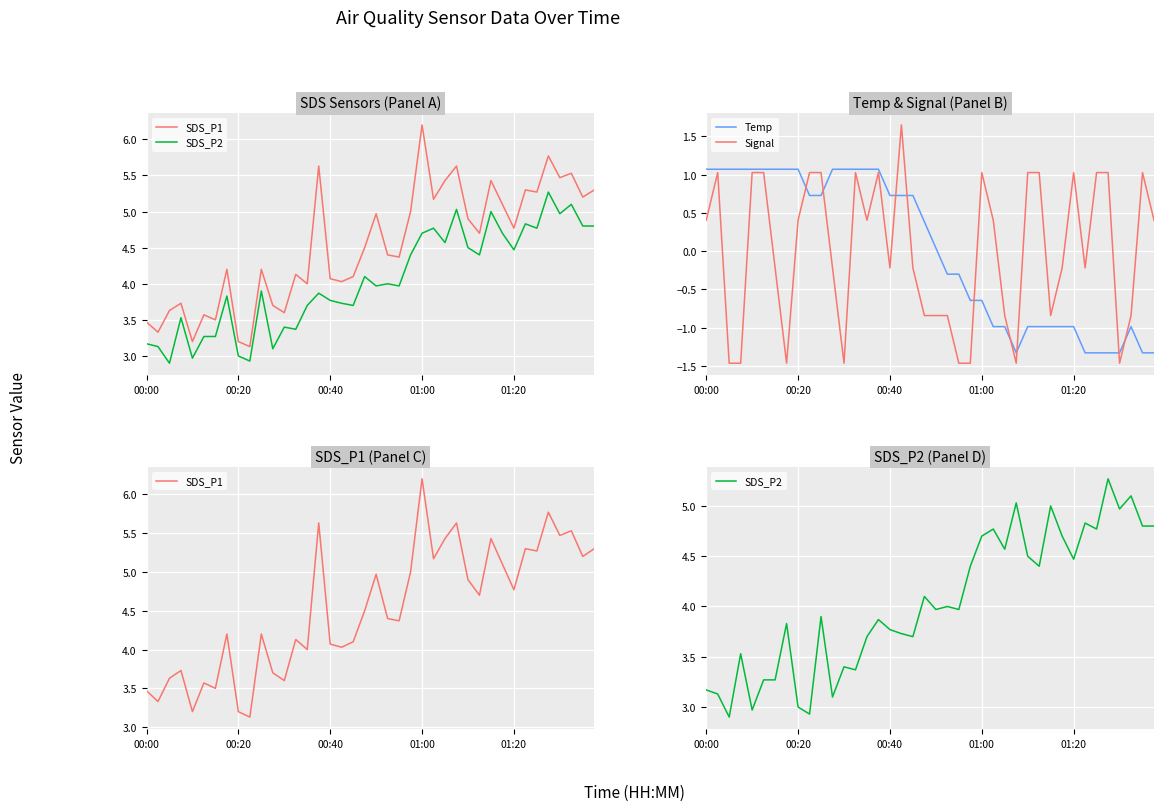

Which series has the largest range (max minus min)?

Signal